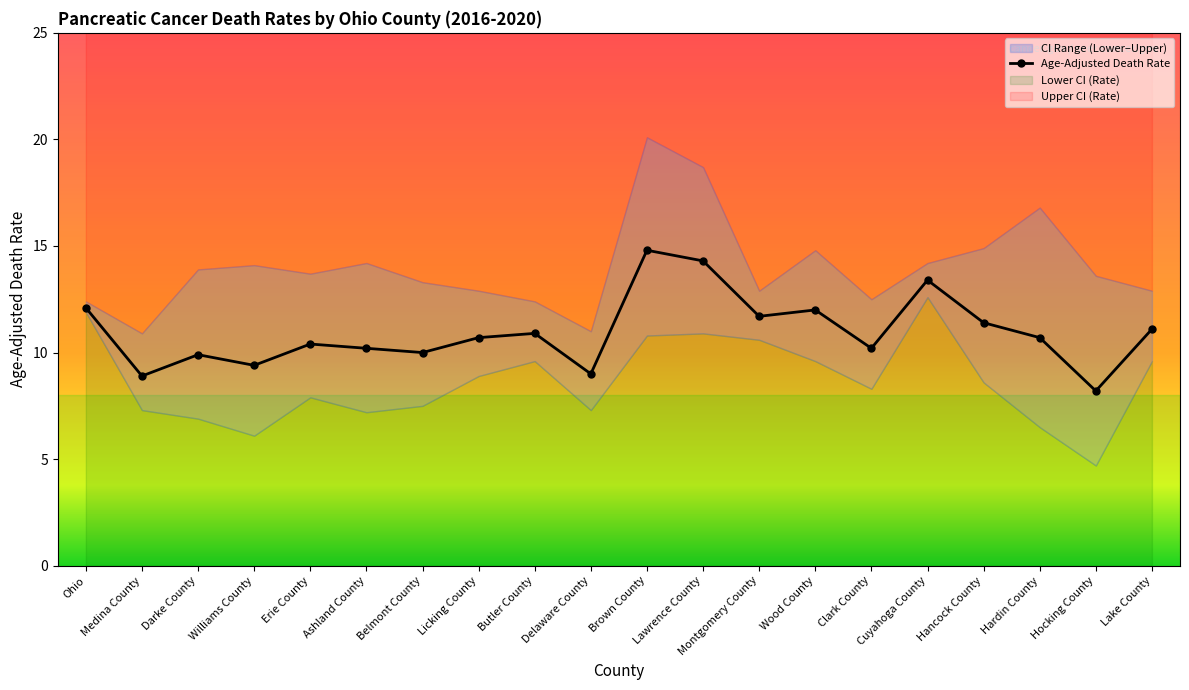

How many categories are shown in the chart?

20